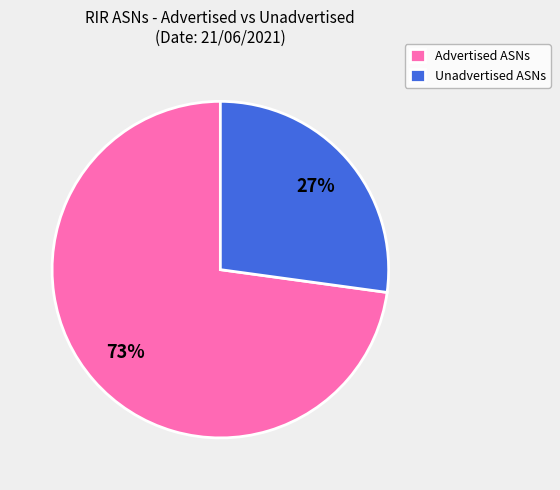

Rank the categories by value from lowest to highest.

Unadvertised ASNs, Advertised ASNs